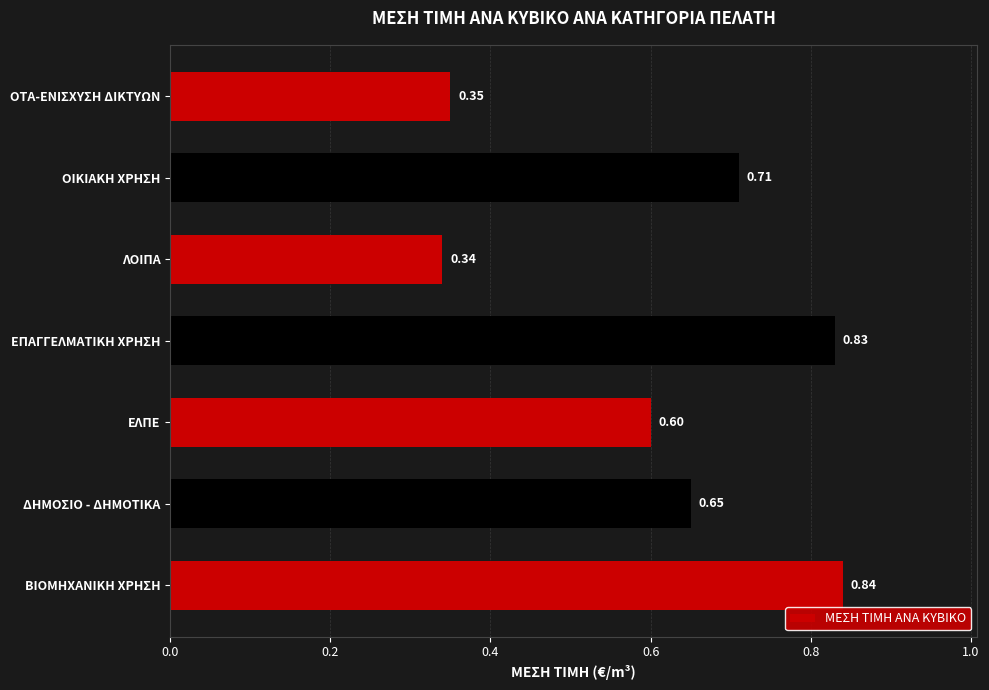

How many values are between 0 and 1?

7